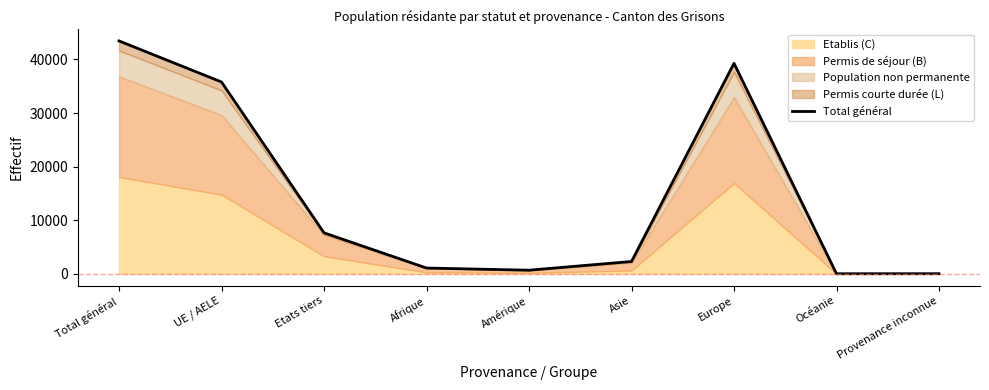

Approximately how many times larger is the value at Europe compared to Total général?

0.9